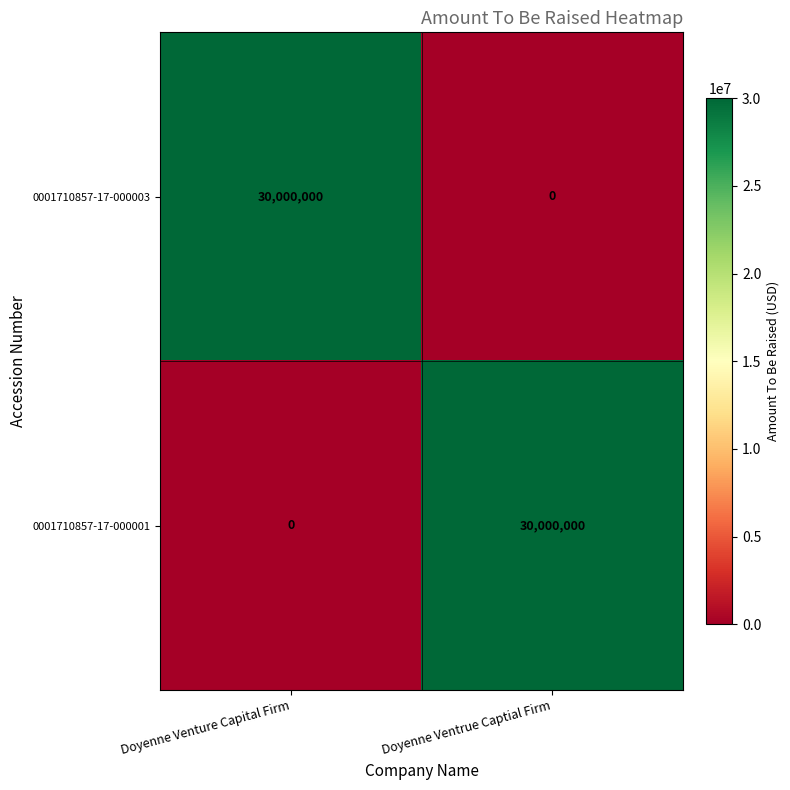

True or false: 0001710857-17-000001 has a value of 30000000 at Doyenne Ventrue Captial Firm.

True